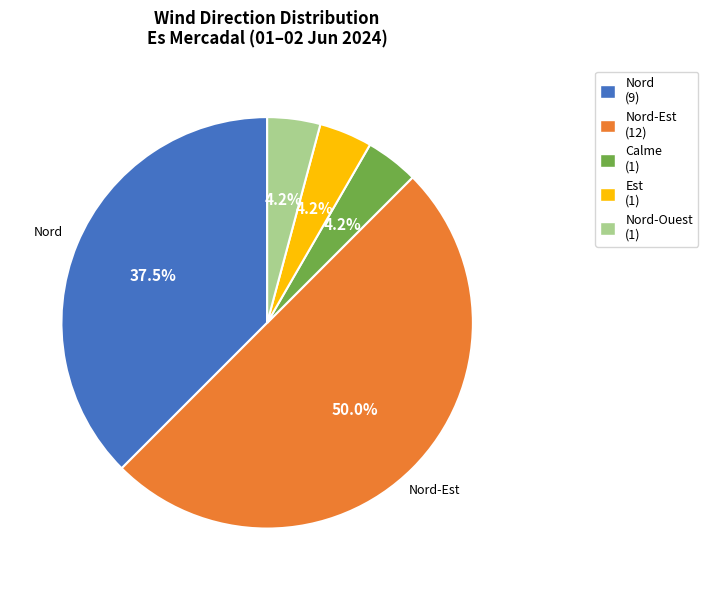

Which slice is the largest?

Nord-Est (12)